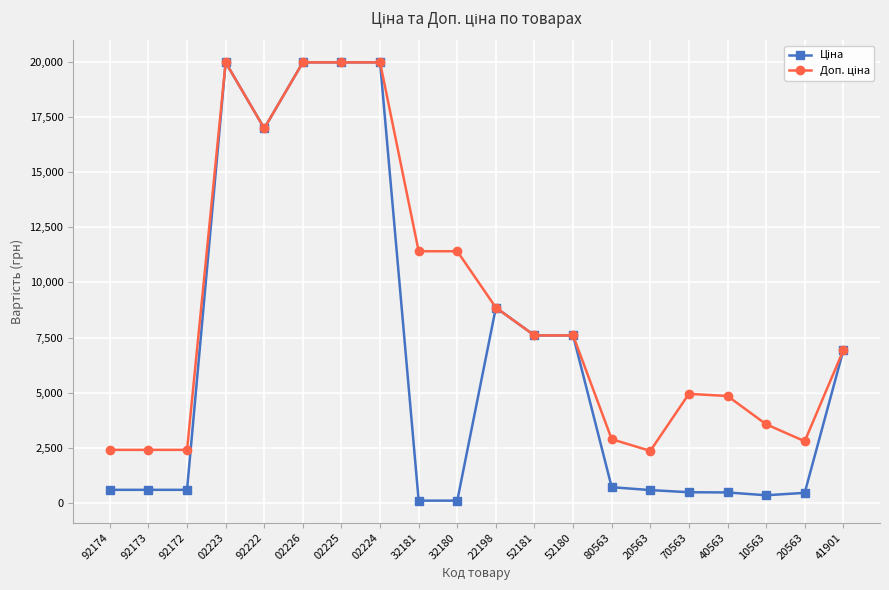

Which category has the lowest value in the Ціна series?

32181